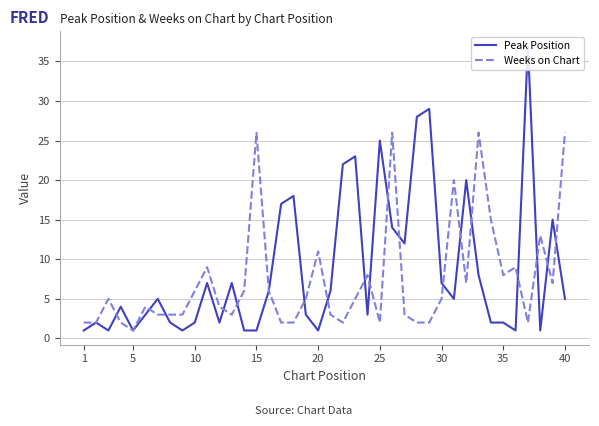

Which category has the lowest value across all series?

1